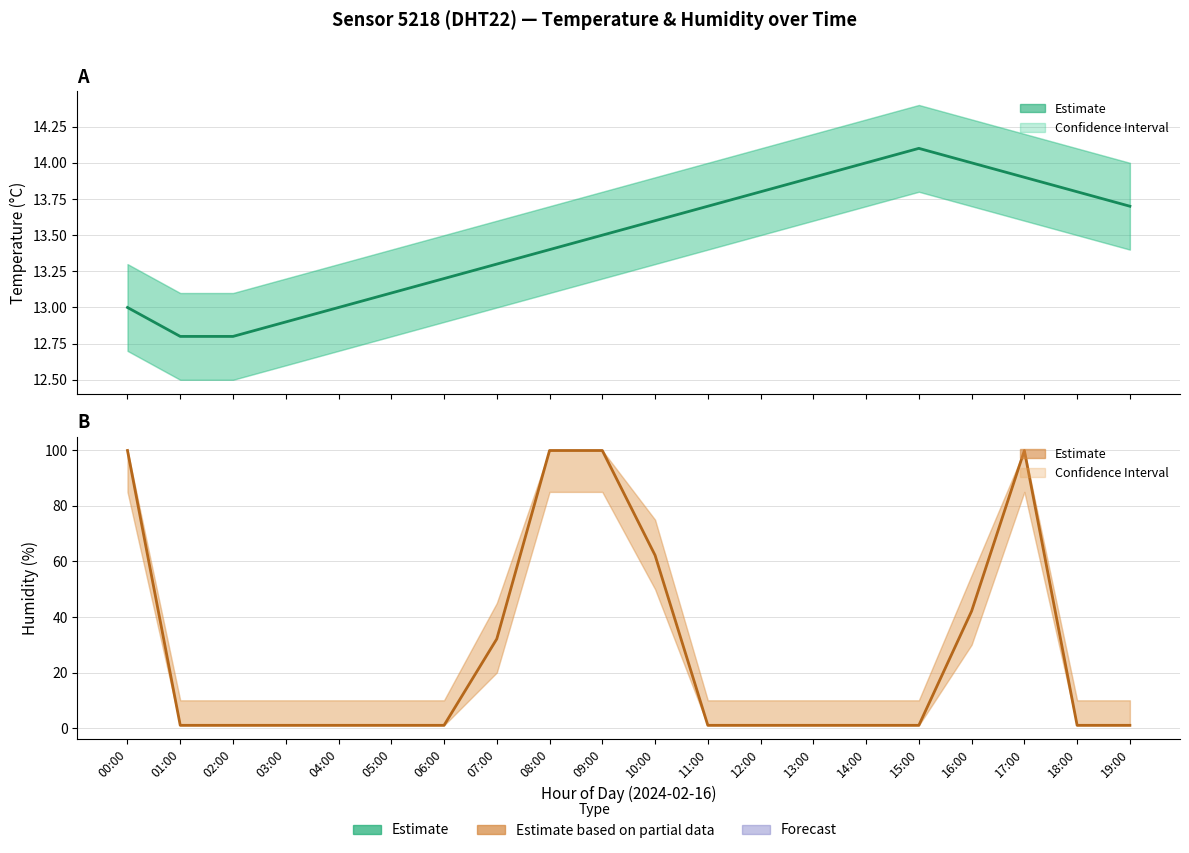

How many interior local peaks (higher than both neighbors) does the data have?

1